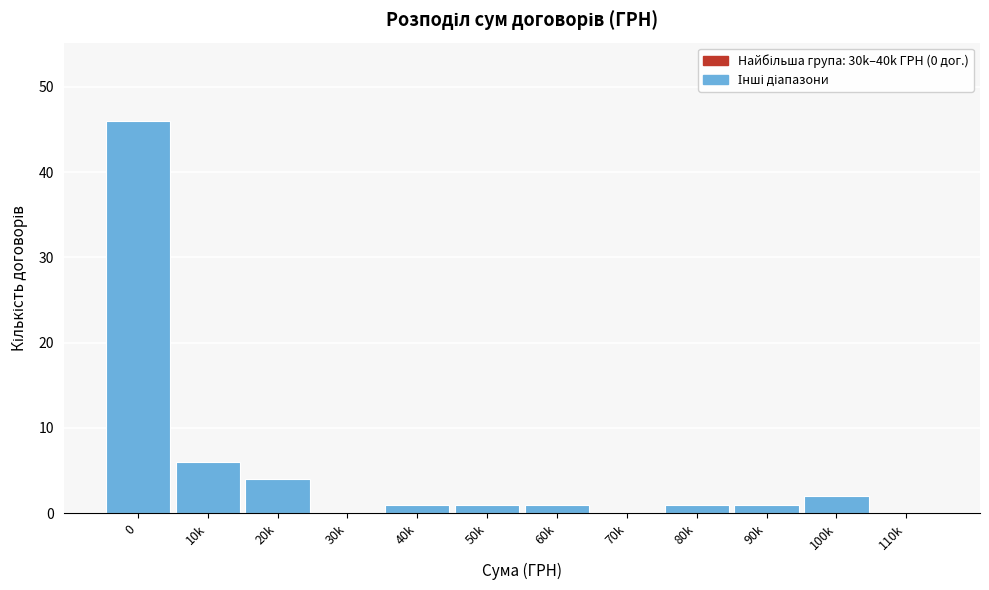

Reading left to right, what are all the values shown in this chart?

0=46	10k=6	20k=4	30k=0	40k=1	50k=1	60k=1	70k=0	80k=1	90k=1	100k=2	110k=0